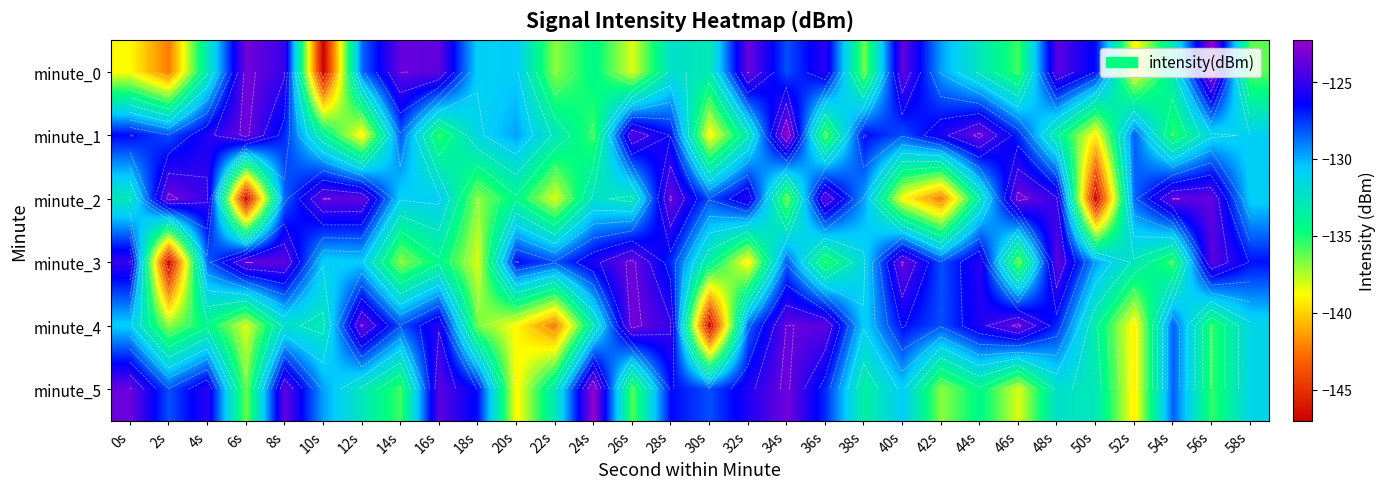

What is the average value of the minute_1 series?

-130.2